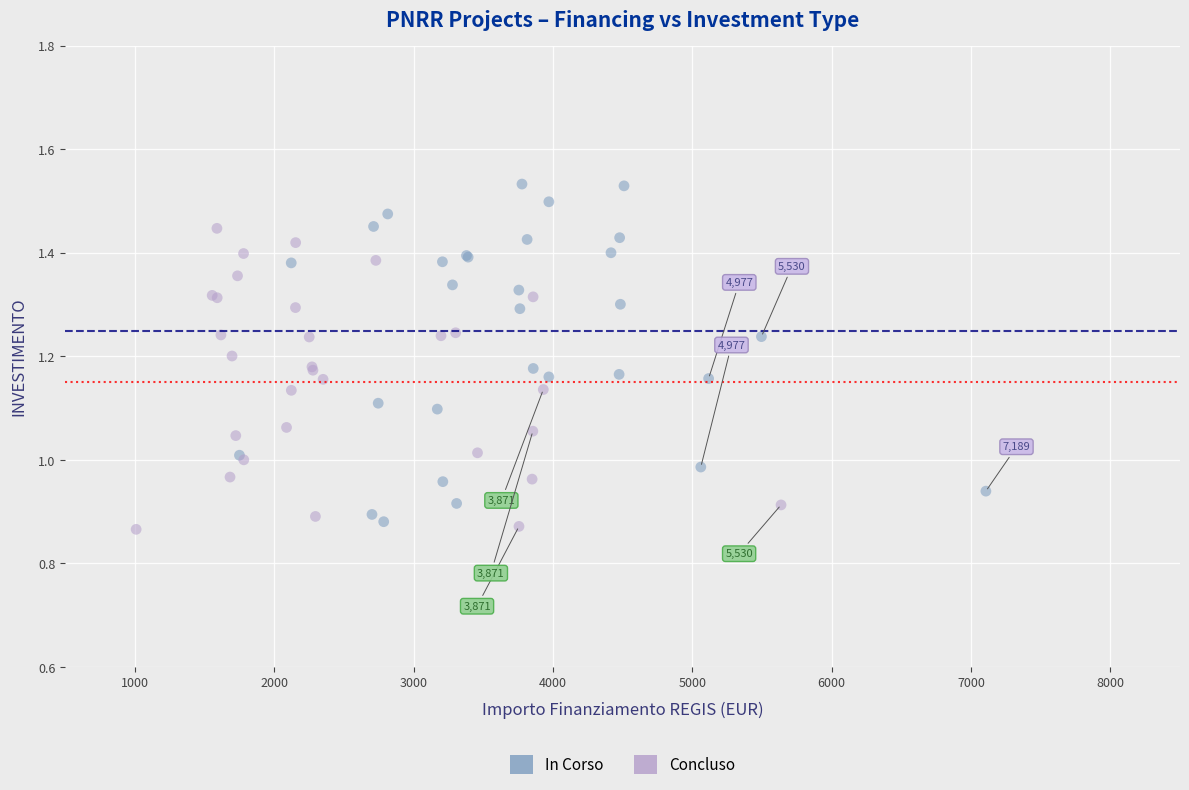

Which series has the widest spread of Y values?

In Corso